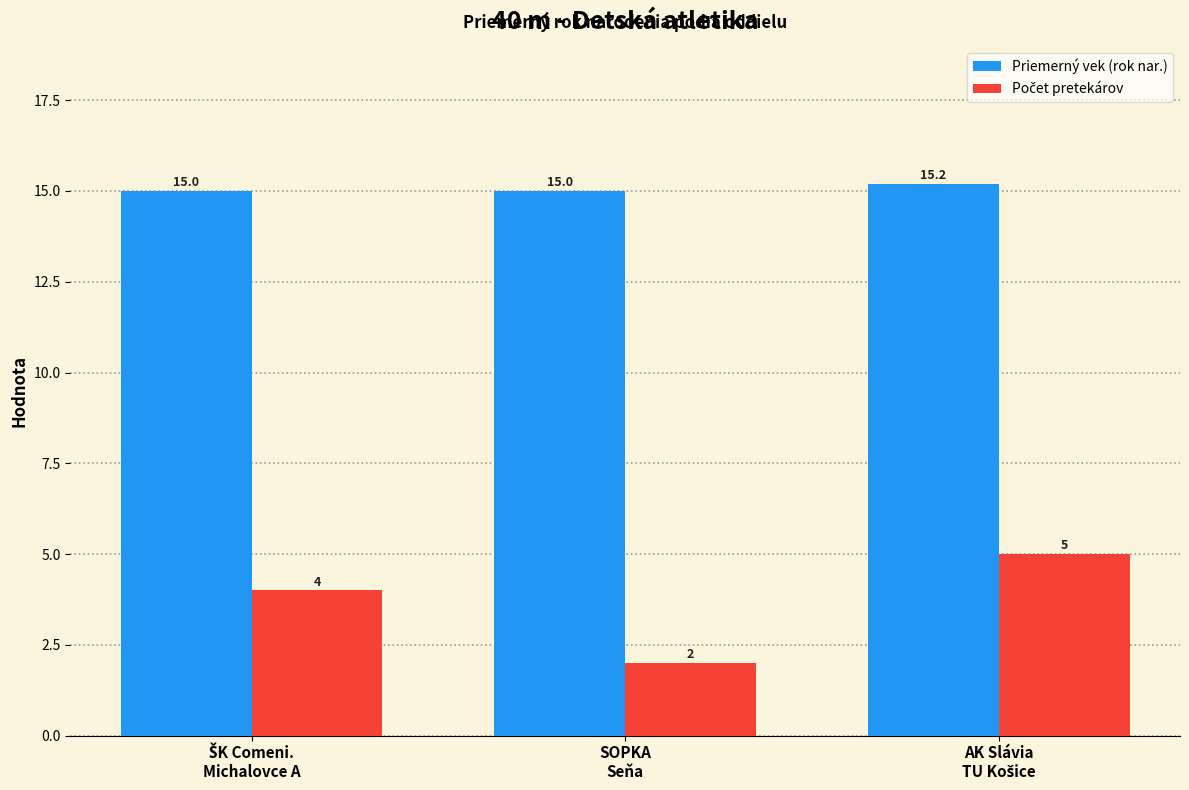

At how many categories does at least one series exceed 5?

3